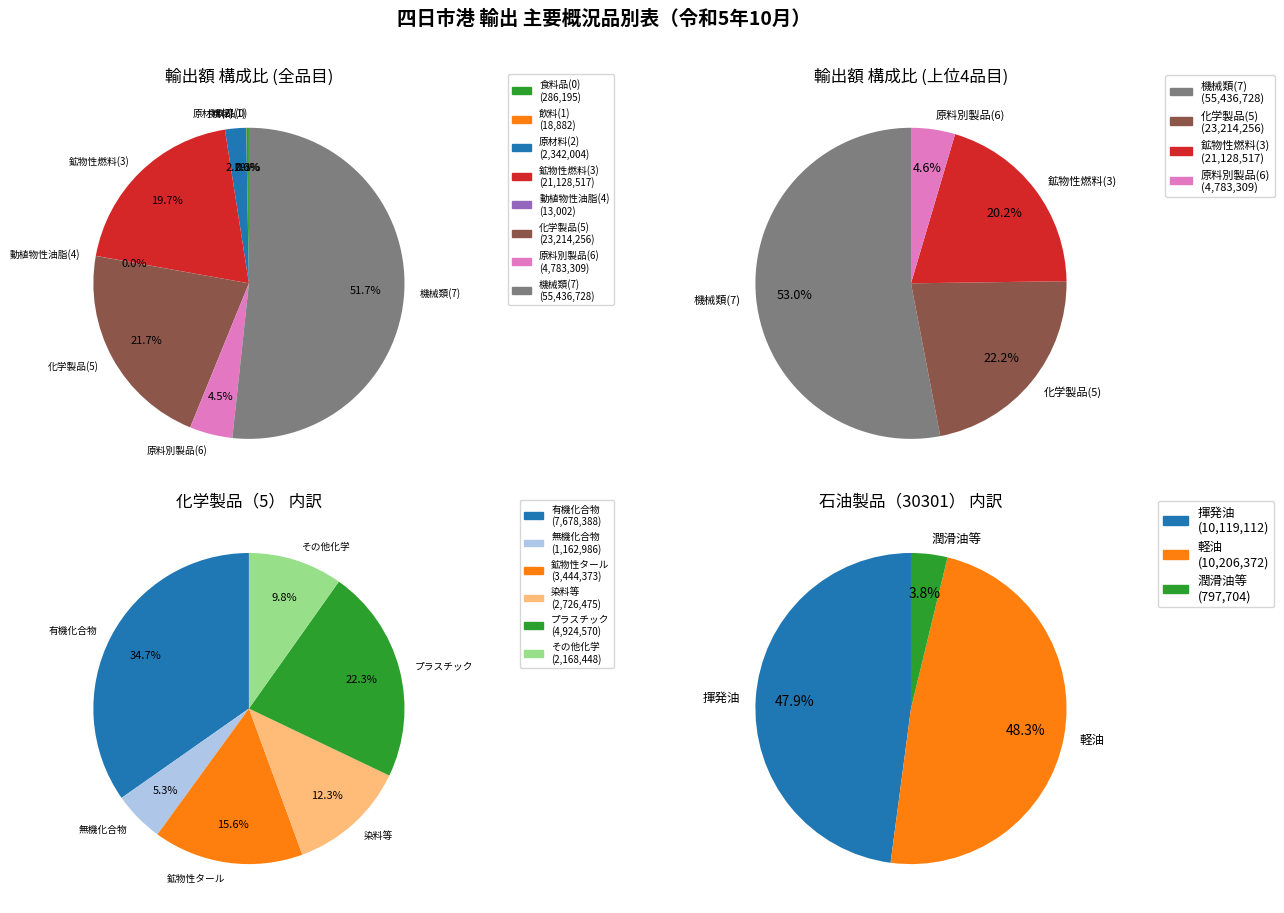

What is the largest slice in the pie chart?

機械類及び輸送用機器（7）